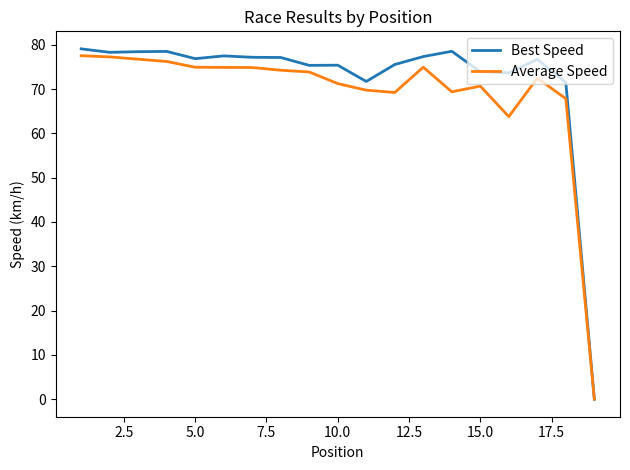

What is the maximum value shown in the chart?

79.1